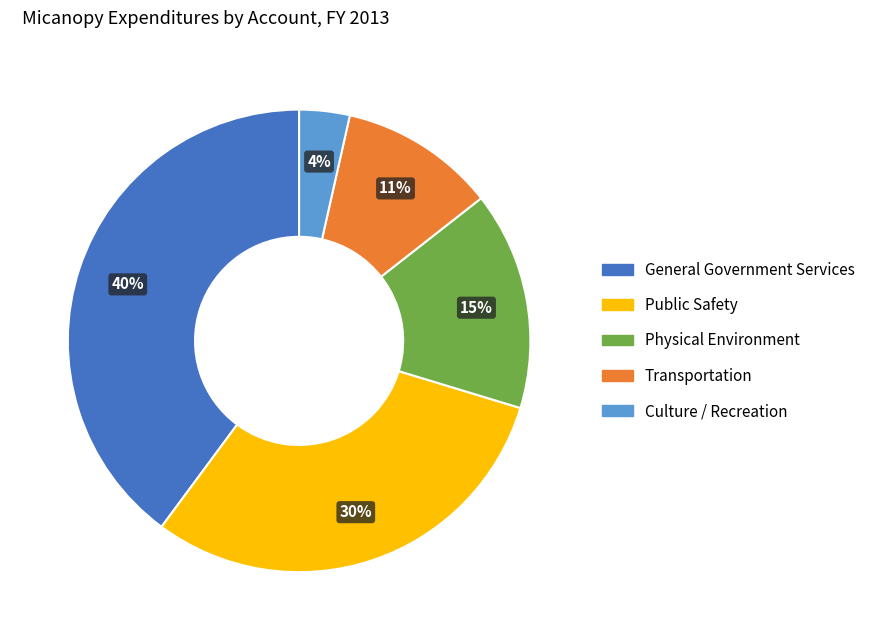

Which has a higher value, Public Safety or General Government Services?

General Government Services